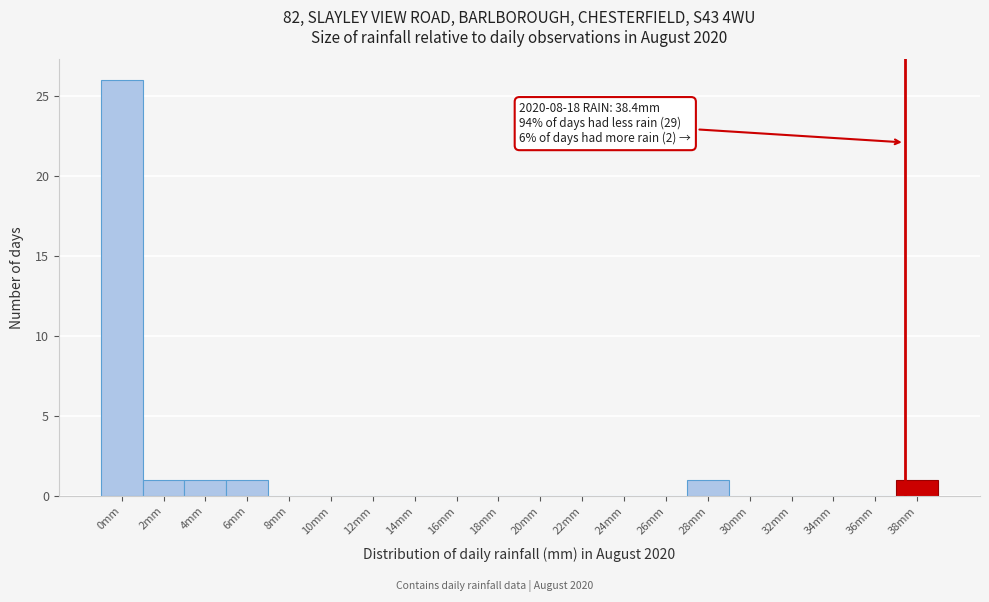

Reading left to right, transcribe all the data shown in this chart.

0mm=26	2mm=1	4mm=1	6mm=1	8mm=0	10mm=0	12mm=0	14mm=0	16mm=0	18mm=0	20mm=0	22mm=0	24mm=0	26mm=0	28mm=1	30mm=0	32mm=0	34mm=0	36mm=0	38mm=1